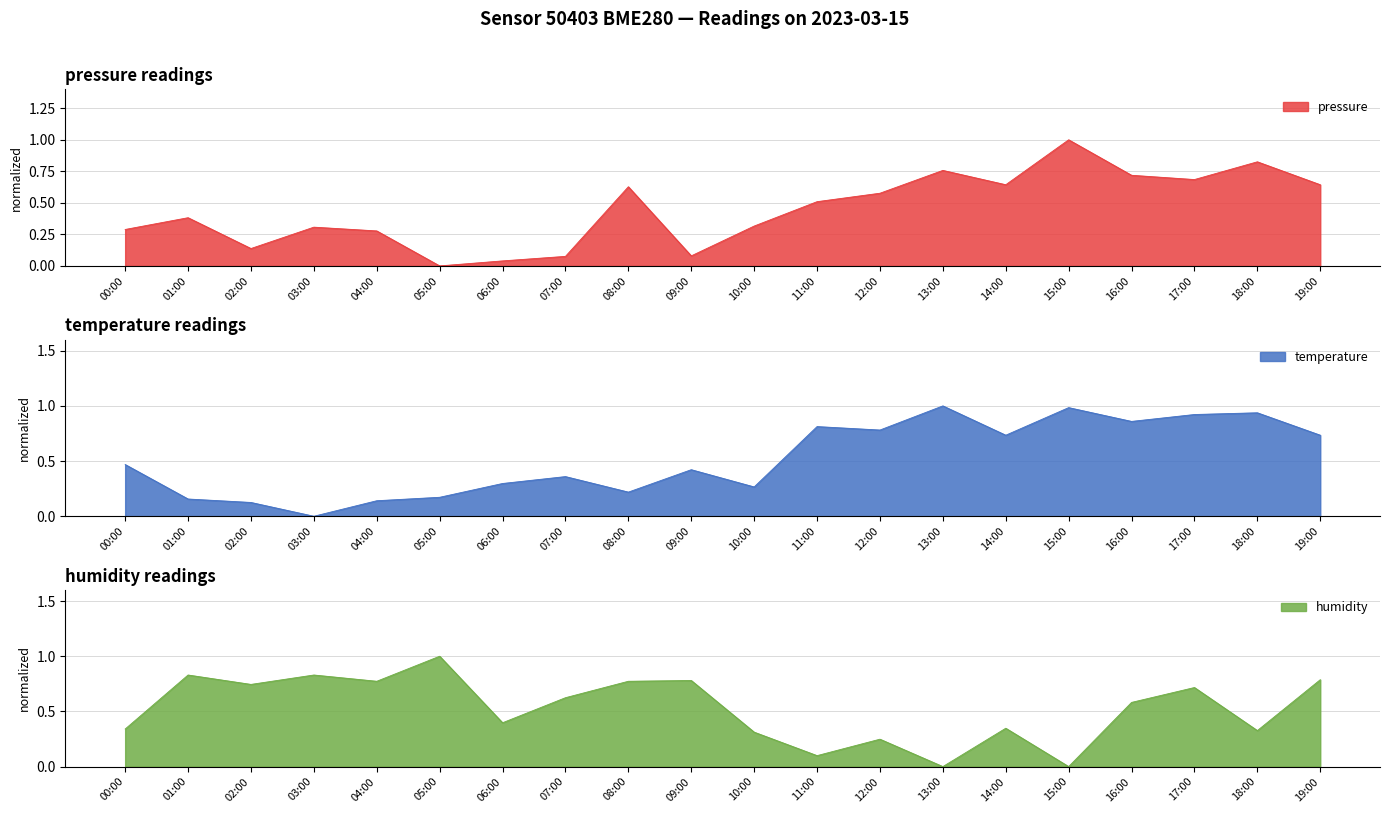

True or false: pressure has a value of 0.3 at 03:00.

True